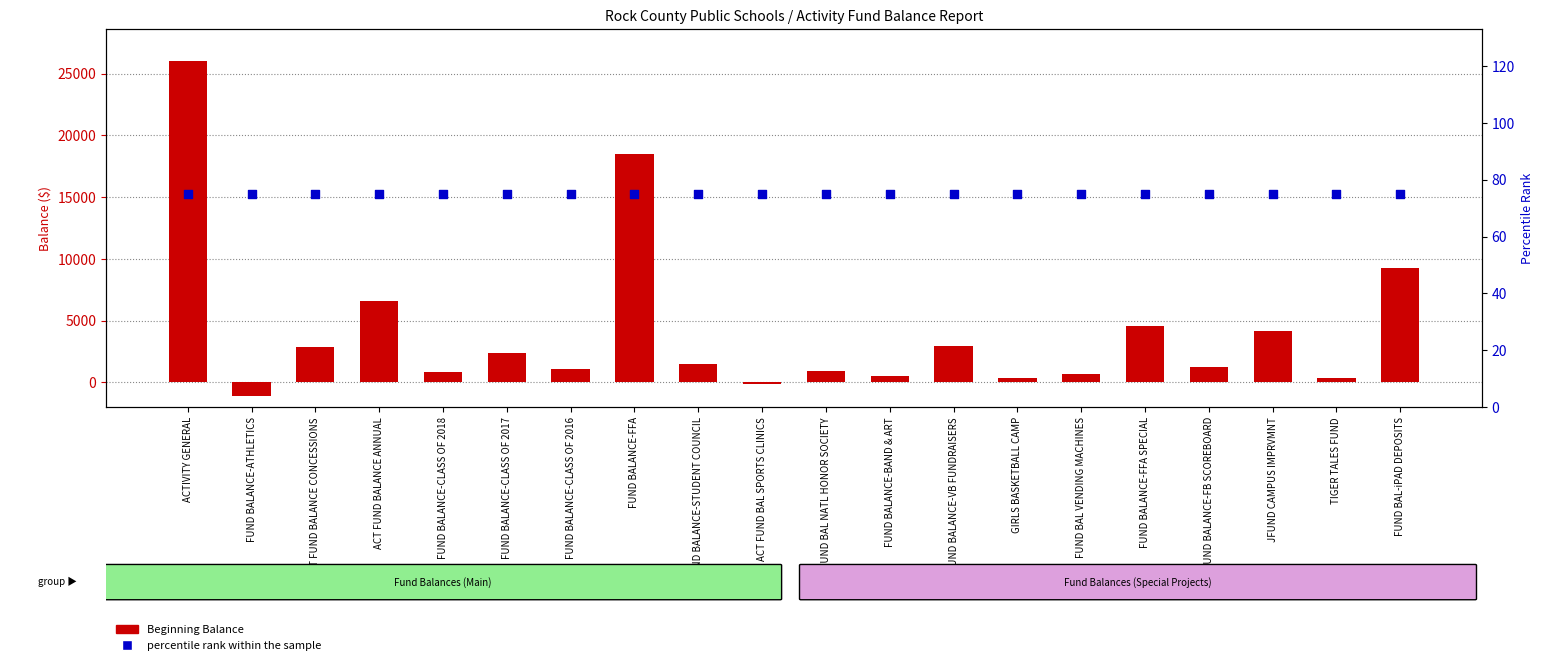

Which series reaches the maximum Y coordinate?

Beginning Balance